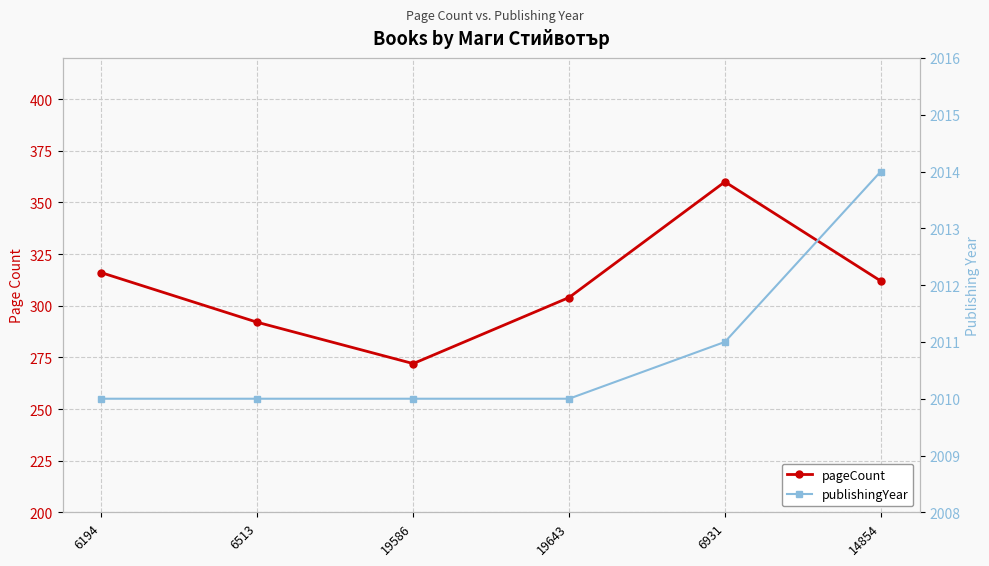

How many lines are shown in the chart?

2